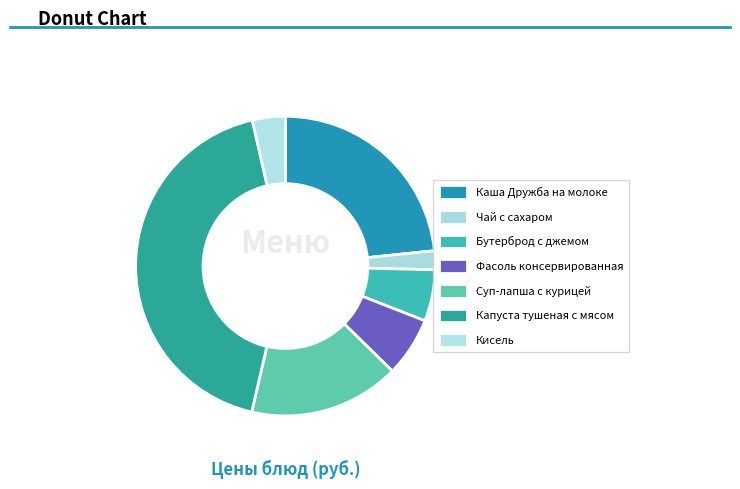

Between Капуста тушеная с мясом and Кисель, which is larger?

Капуста тушеная с мясом